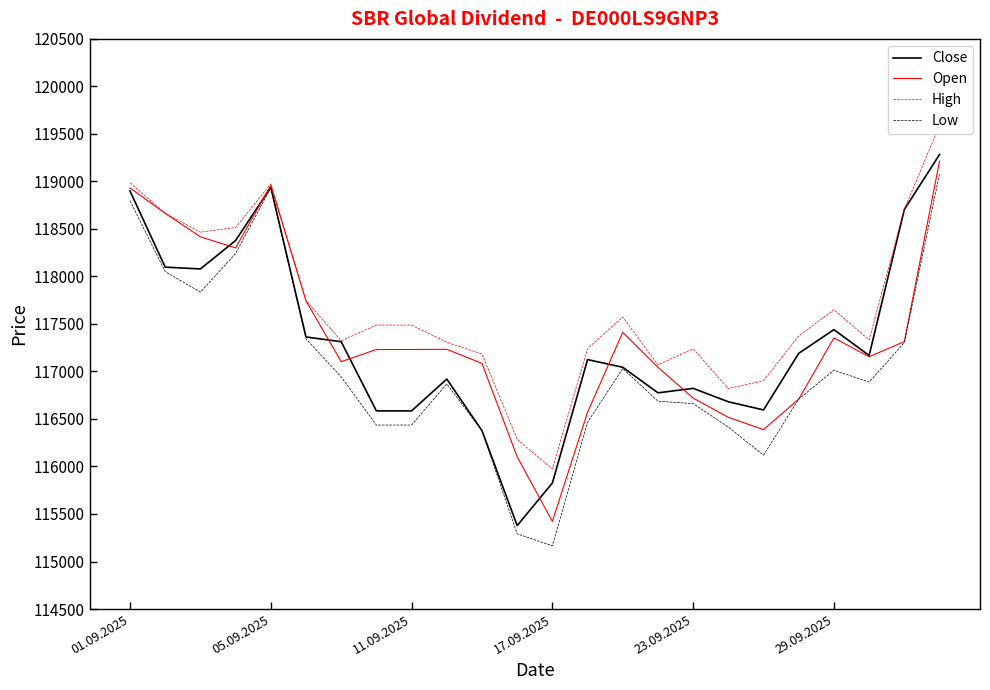

What is the greatest value displayed?

119591